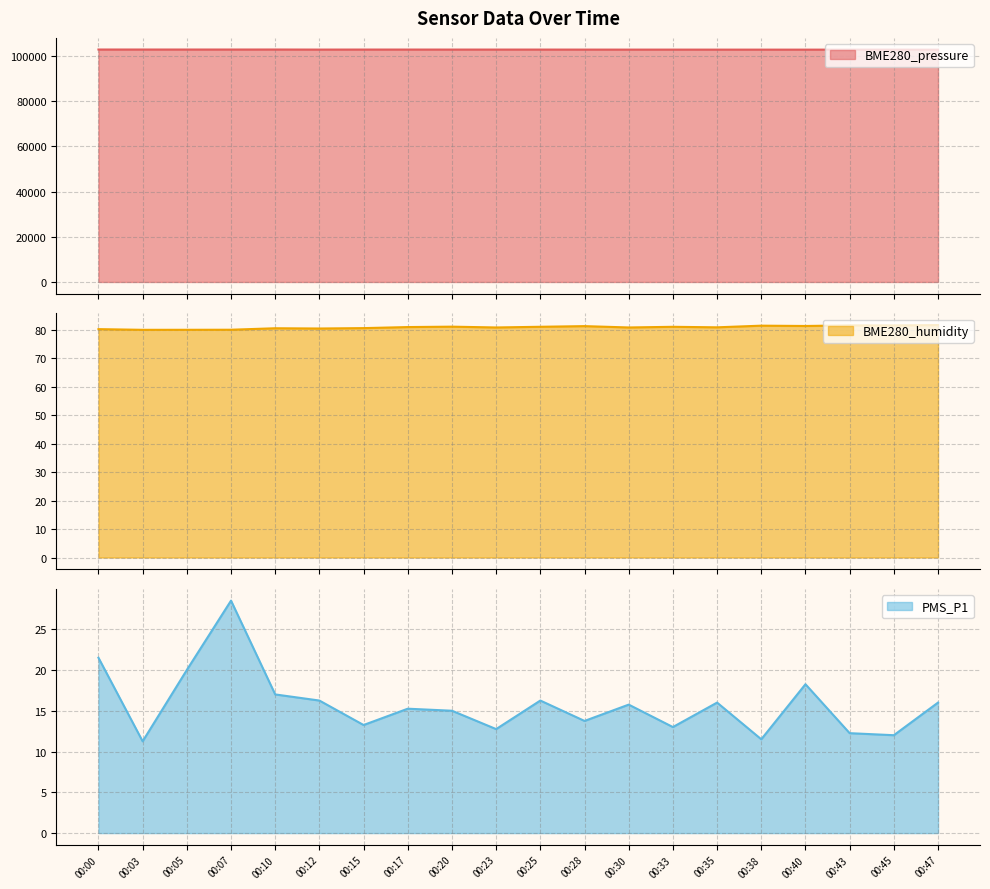

What is the maximum value for BME280_pressure?

102885.8